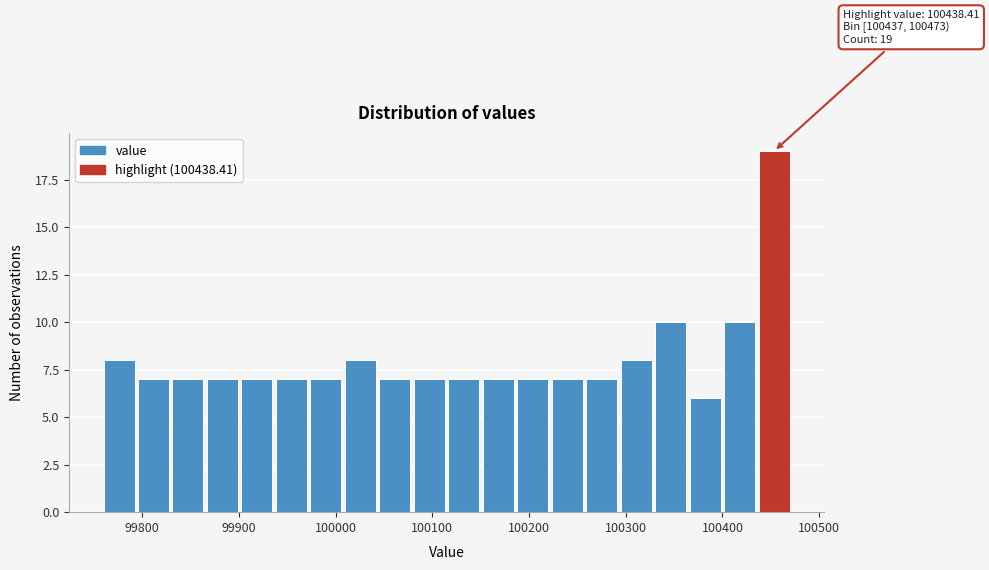

Around what value on the x-axis is the tallest bar? Give the approximate position of its centre, as read against the axis.

100450